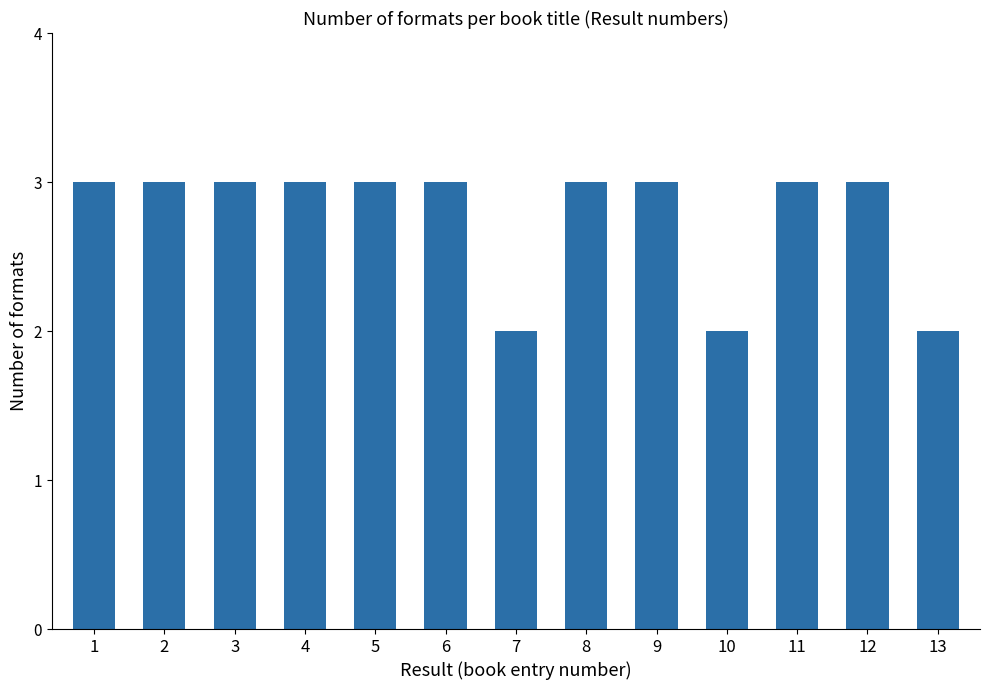

Which has a higher value, 11 or 13?

11